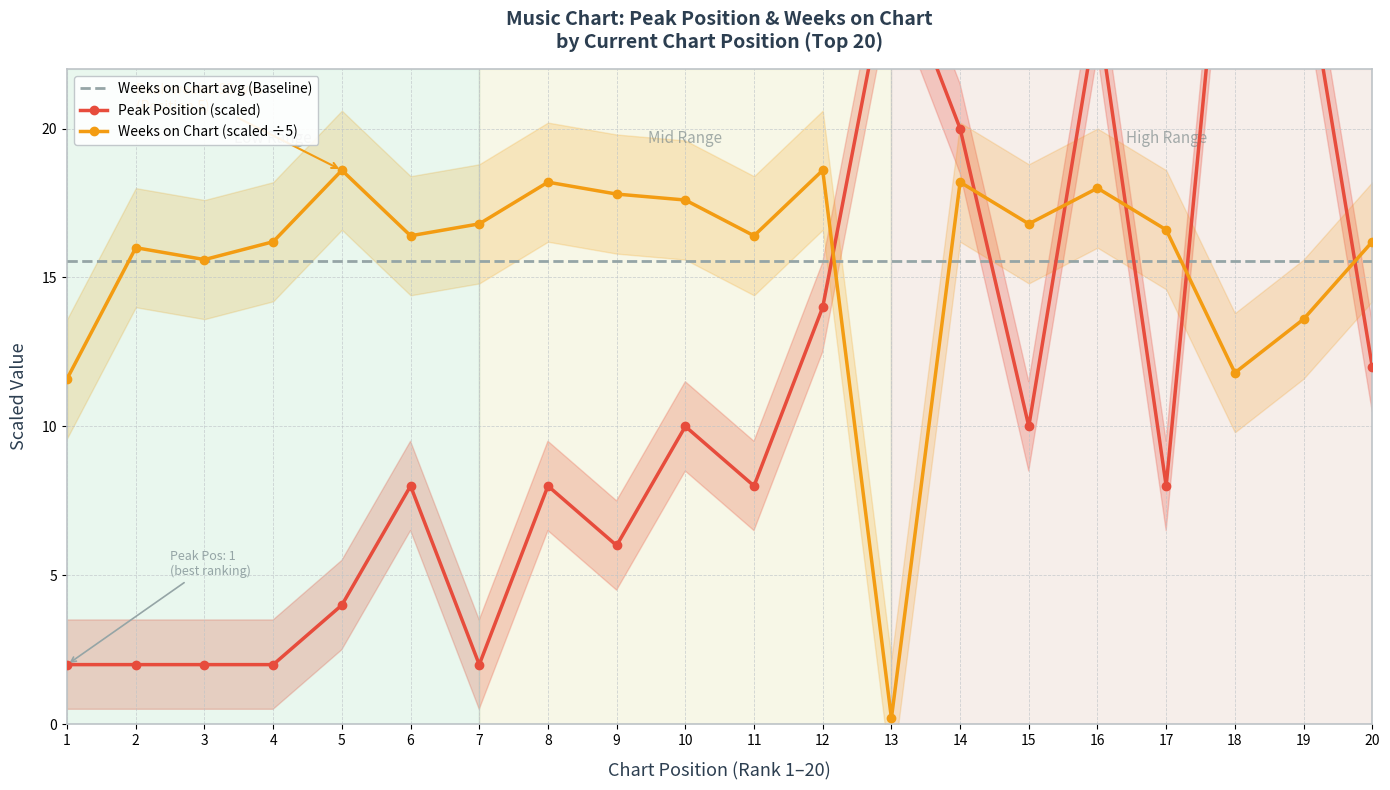

Which series has the largest range (max minus min)?

Peak Position (scaled)